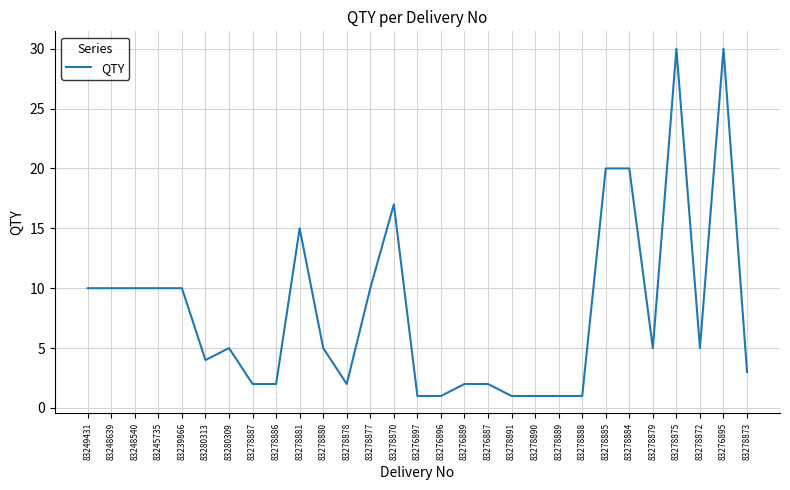

What is the maximum value shown in the chart?

30